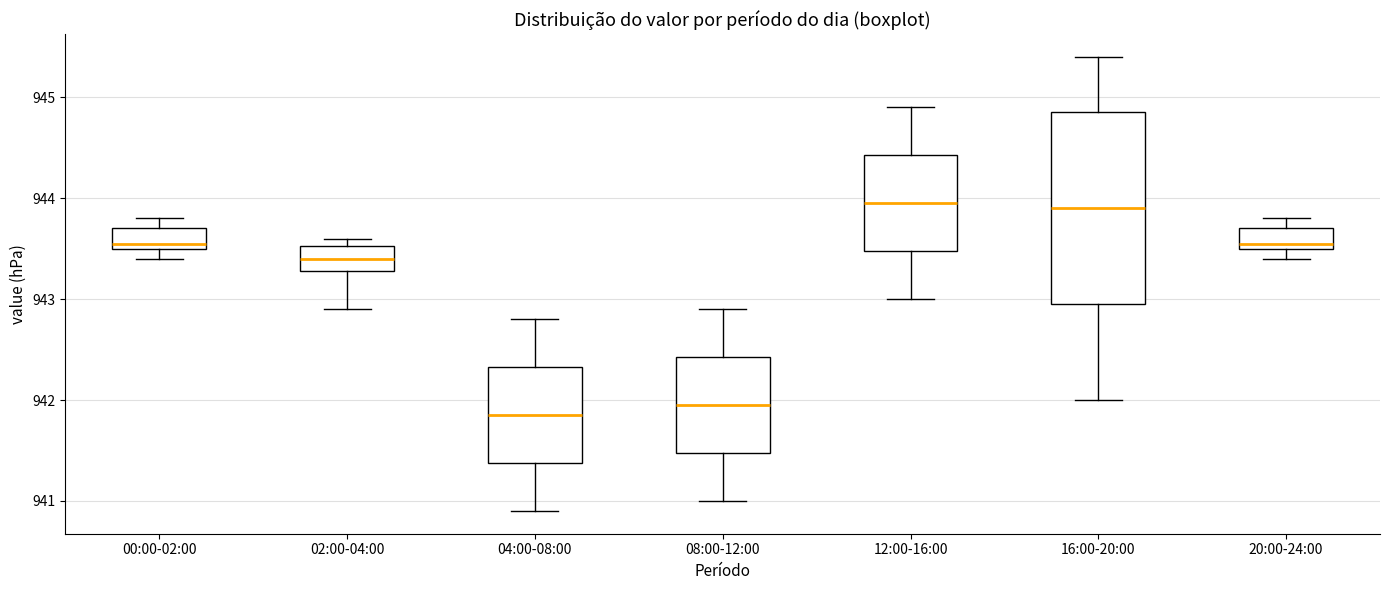

Which box is the tallest, from its lower edge to its upper edge?

16:00-20:00